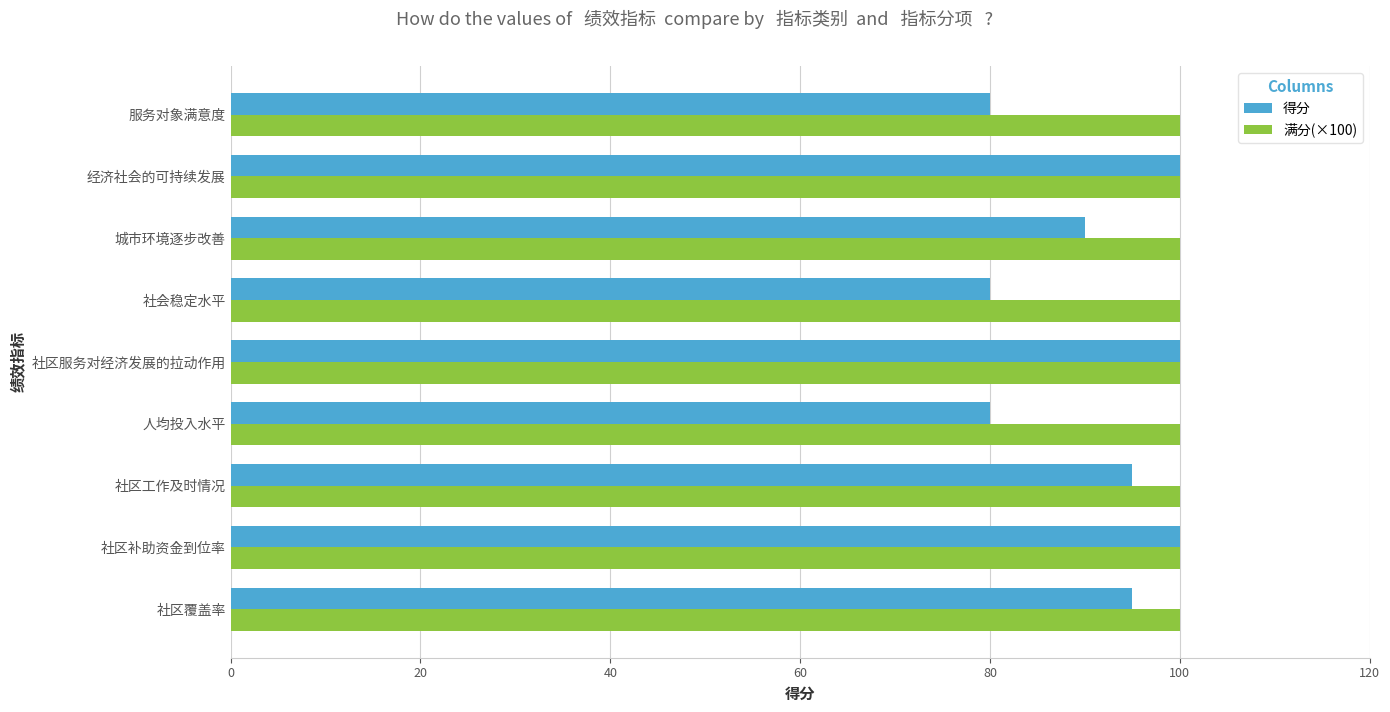

What is the sum of all 满分(×100) values?

900